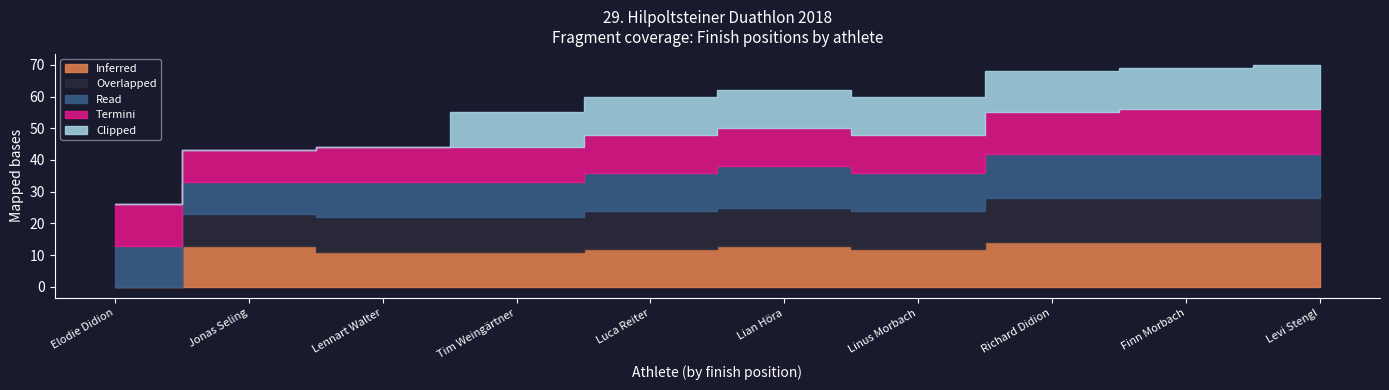

What is the difference between the maximum and second lowest values in the Read series?

3